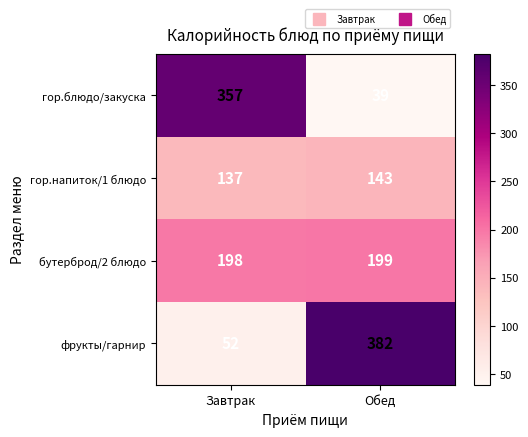

Between Завтрак and Обед, which series saw the biggest shift?

фрукты/гарнир